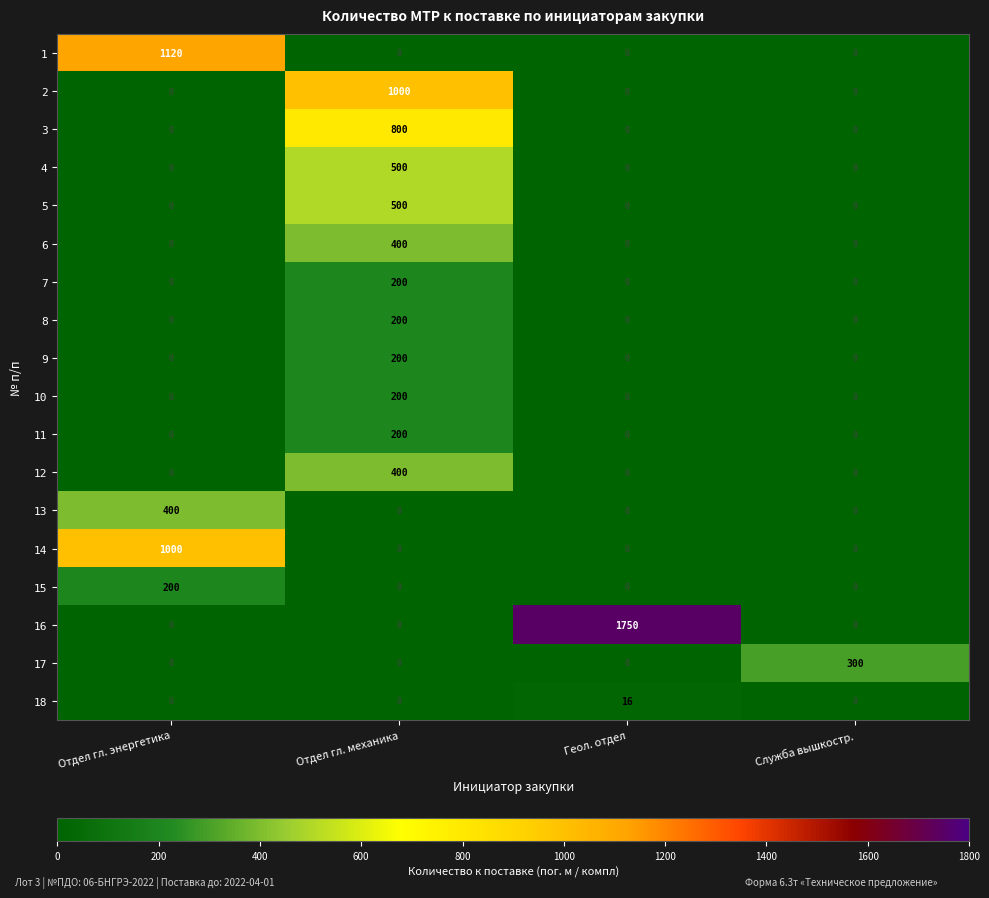

The 8 series shows 200 at Отдел гл. механика. True or false?

True